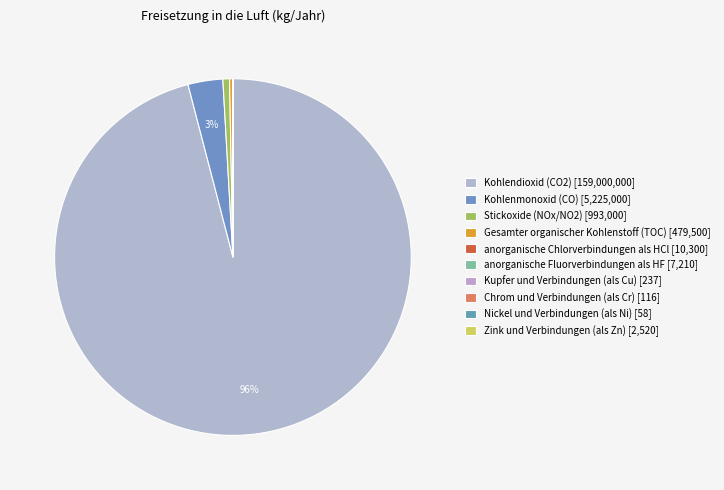

Which slice is the smallest?

Nickel und Verbindungen (als Ni)